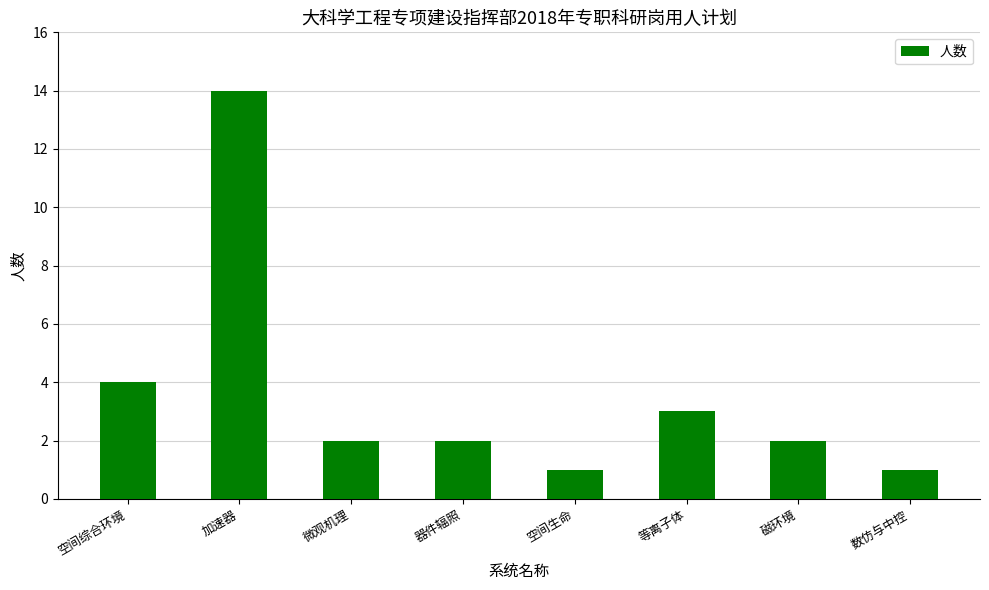

What position from the right is 磁环境?

2